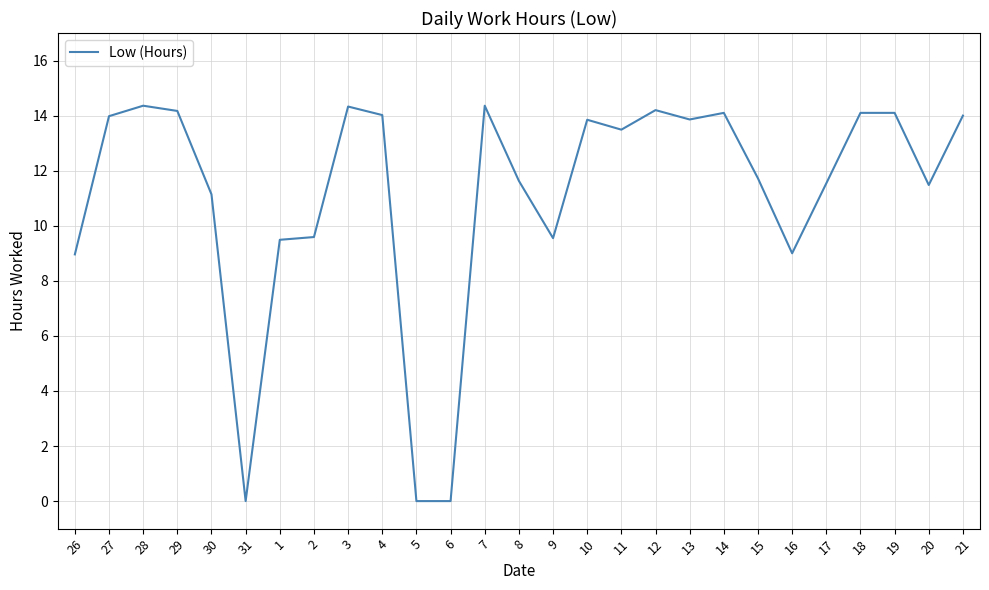

Where is the first local minimum?

31